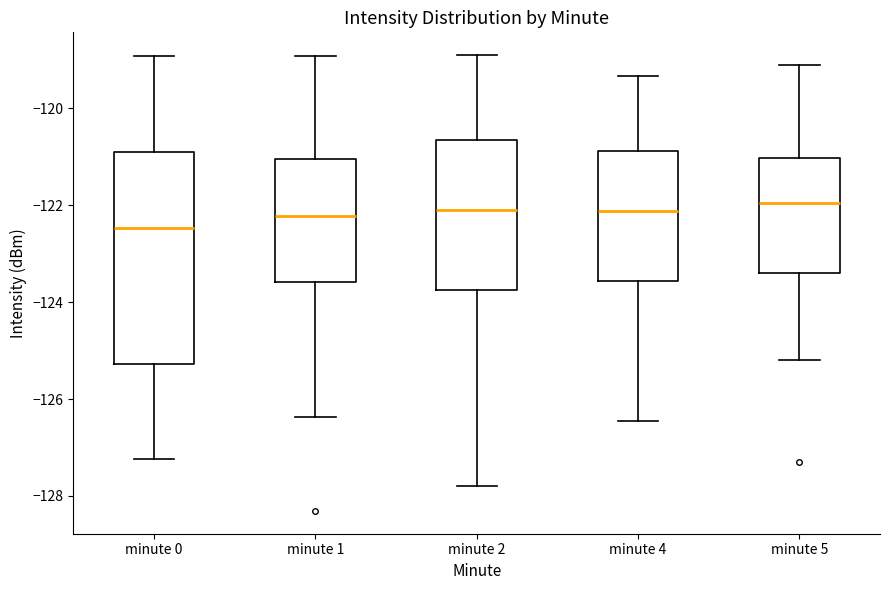

Reading left to right, read every box against the y-axis: the position of its median line, the range the box covers, and the ends of its whiskers. The values are not printed on the chart, so give them approximately, as read against the axis.

minute 0: median -122.4, box -125.2 to -121.0, whiskers -127.2 to -119.0
minute 1: median -122.2, box -123.6 to -121.0, whiskers -126.4 to -119.0
minute 2: median -122.0, box -123.8 to -120.6, whiskers -127.8 to -118.8
minute 4: median -122.2, box -123.6 to -120.8, whiskers -126.4 to -119.4
minute 5: median -122.0, box -123.4 to -121.0, whiskers -125.2 to -119.0